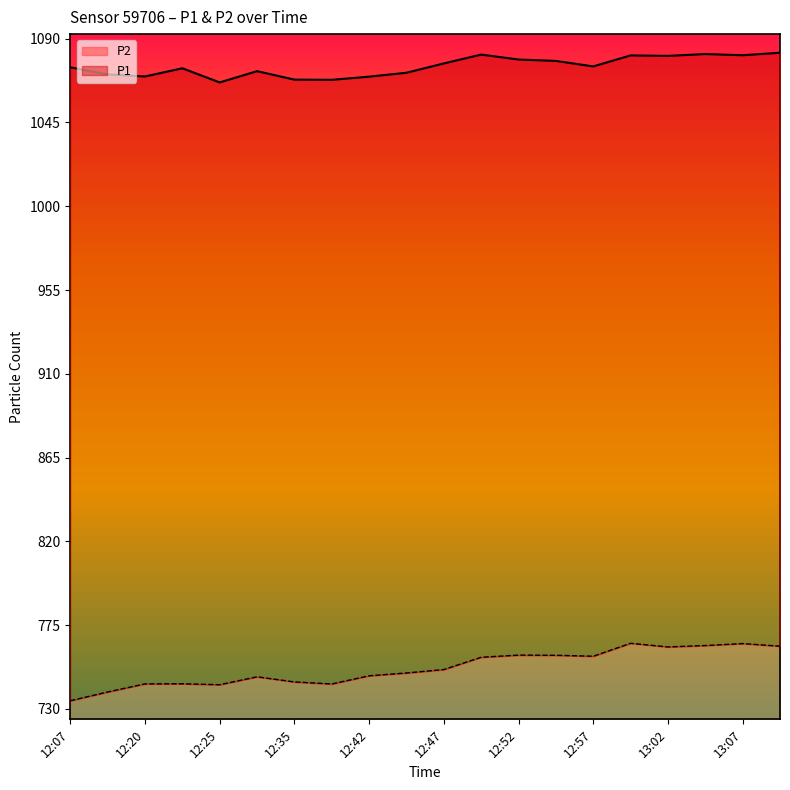

Is it true that P2 equals 1136.8 at 12:50?

False